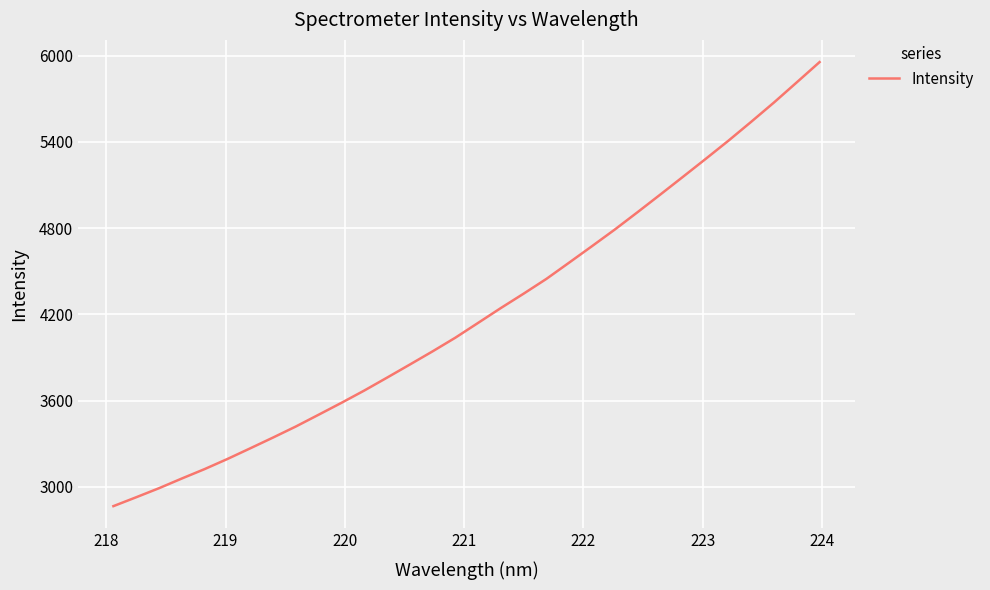

Count the number of categories in the chart.

32